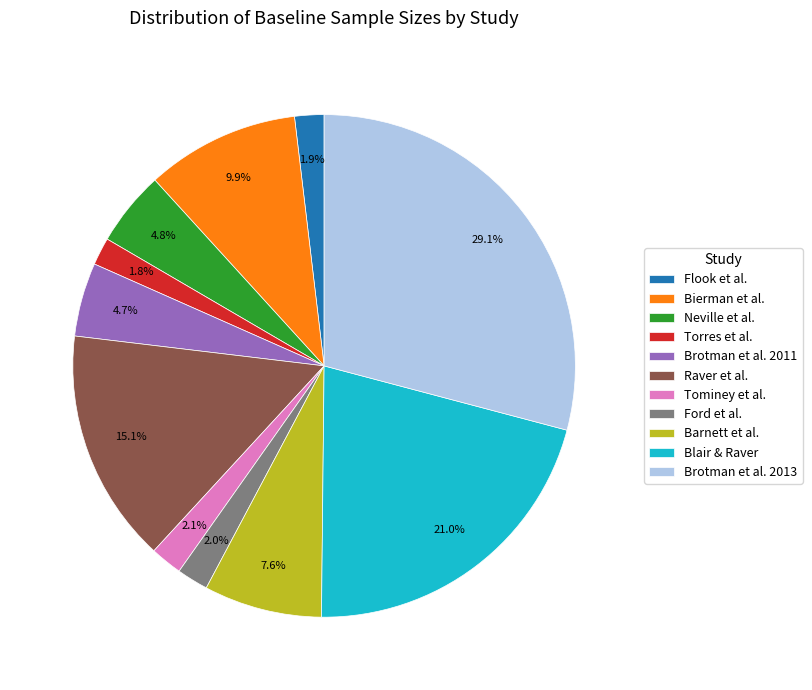

Which category has the biggest portion of the pie?

Brotman et al. 2013